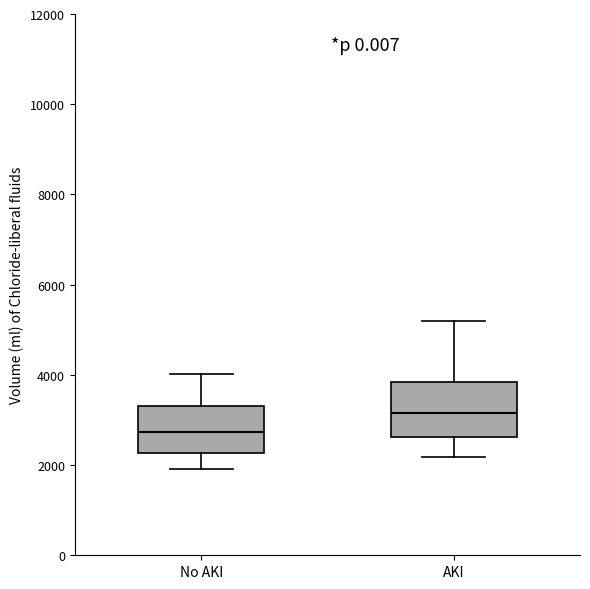

Reading left to right, transcribe this box plot: for each box, give where its median line is, the range the box spans, and where its two whiskers end, as read against the y-axis. The values are not printed on the chart, so give them approximately, as read against the axis.

No AKI: median 2800, box 2200 to 3400, whiskers 2000 to 4000
AKI: median 3200, box 2600 to 3800, whiskers 2200 to 5200